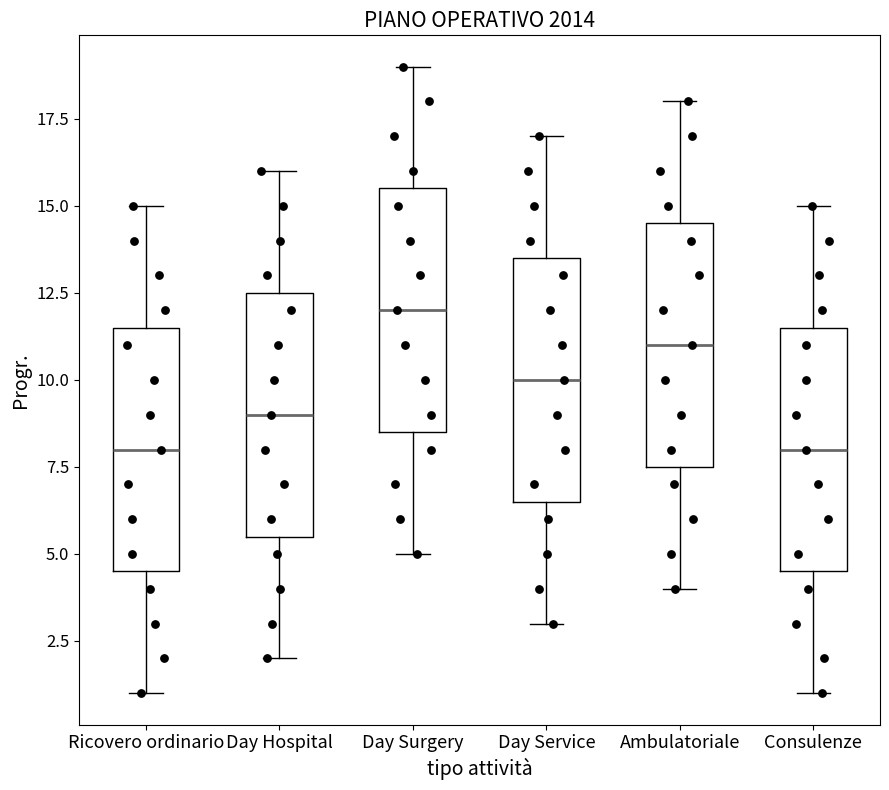

Reading left to right, transcribe this box plot: for each box, give where its median line is, the range the box spans, and where its two whiskers end, as read against the y-axis. The values are not printed on the chart, so give them approximately, as read against the axis.

Ricovero ordinario: median 8.0, box 4.5 to 11.5, whiskers 1.0 to 15.0
Day Hospital: median 9.0, box 5.5 to 12.5, whiskers 2.0 to 16.0
Day Surgery: median 12.0, box 8.5 to 15.5, whiskers 5.0 to 19.0
Day Service: median 10.0, box 6.5 to 13.5, whiskers 3.0 to 17.0
Ambulatoriale: median 11.0, box 7.5 to 14.5, whiskers 4.0 to 18.0
Consulenze: median 8.0, box 4.5 to 11.5, whiskers 1.0 to 15.0